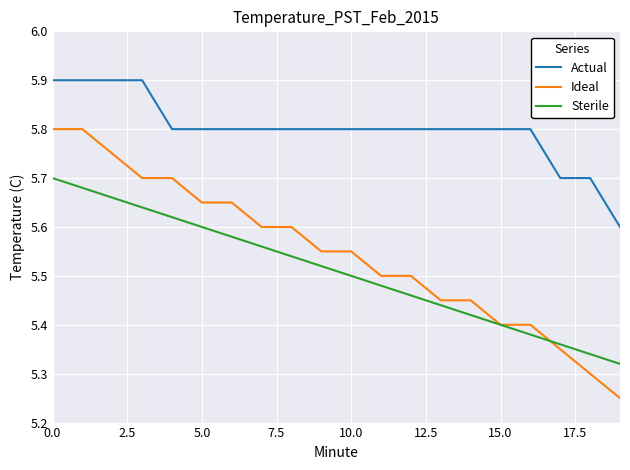

Which series has the largest total across all categories?

Actual